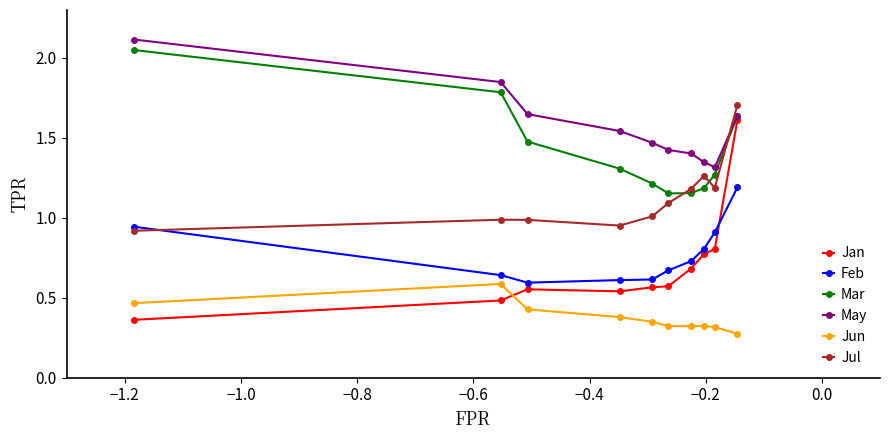

What is the maximum value shown in the chart?

2.1